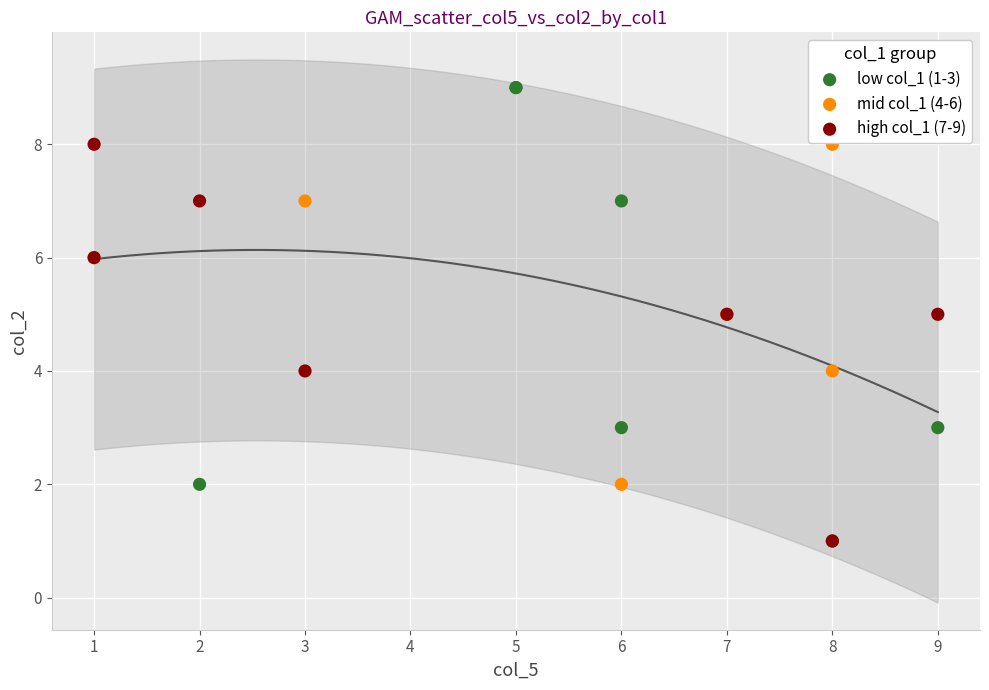

What are all the series names shown in the legend?

low col_1 (1-3), mid col_1 (4-6), high col_1 (7-9)